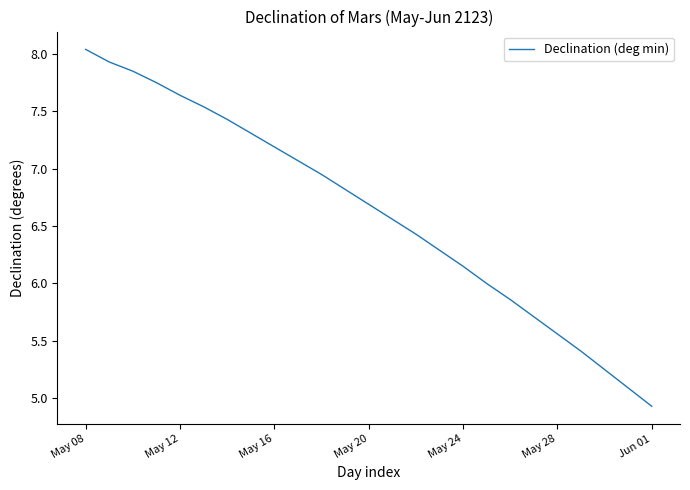

What is the minimum value shown in the chart?

4.9